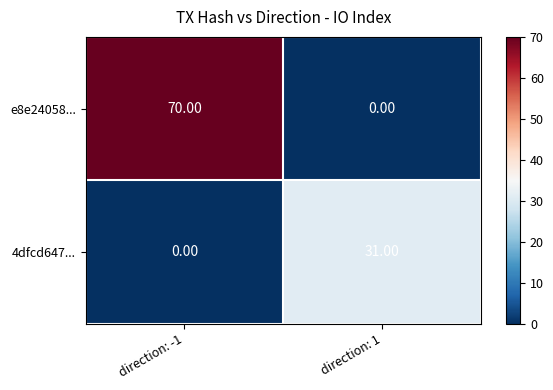

What is the greatest value displayed?

70